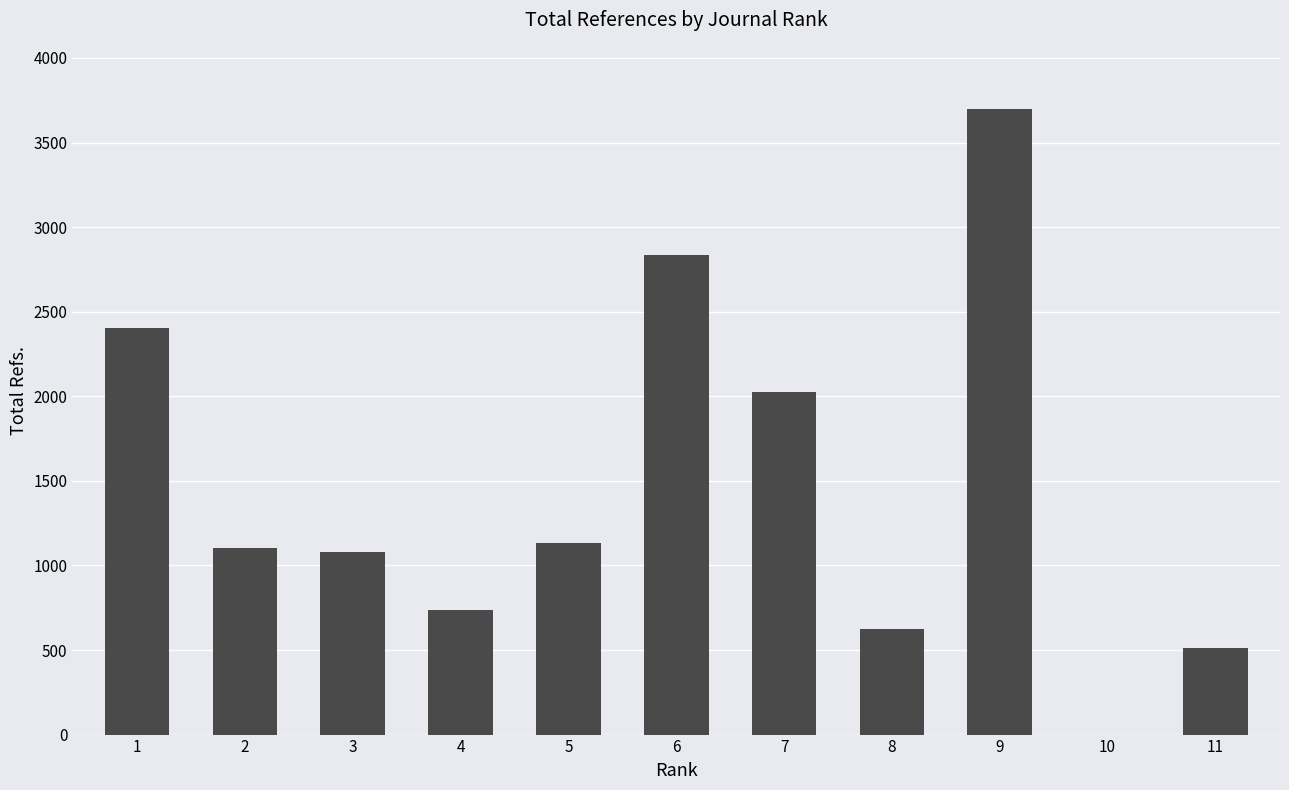

Is it true that the value at 3 is 274?

False